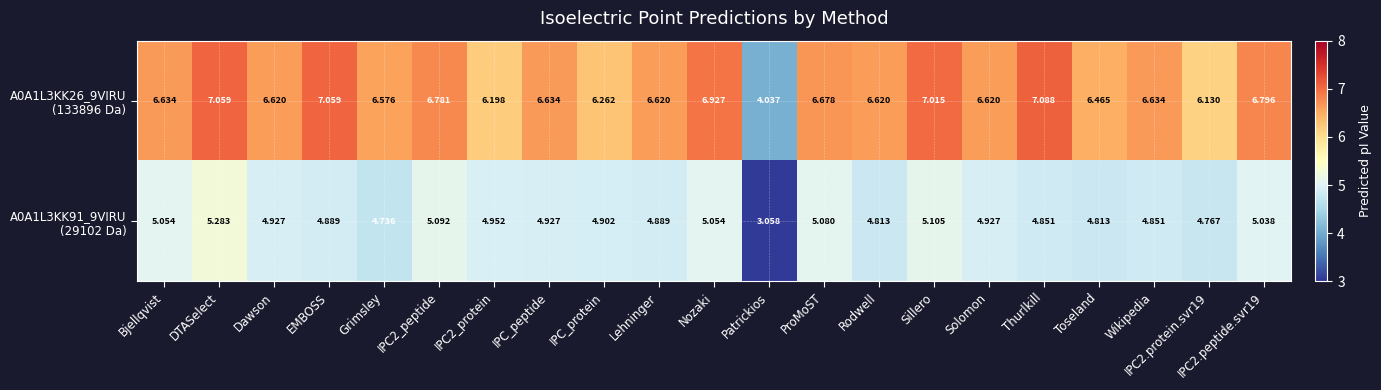

What is the spread (max minus min) of values at IPC2_protein?

1.2